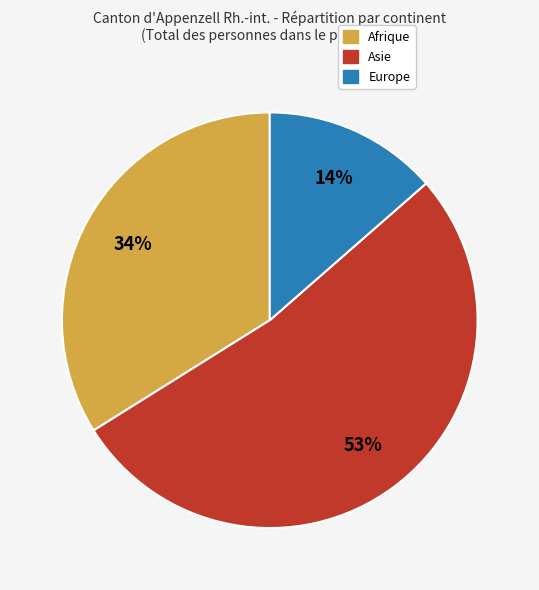

To the nearest percent, what portion does Europe represent?

14%